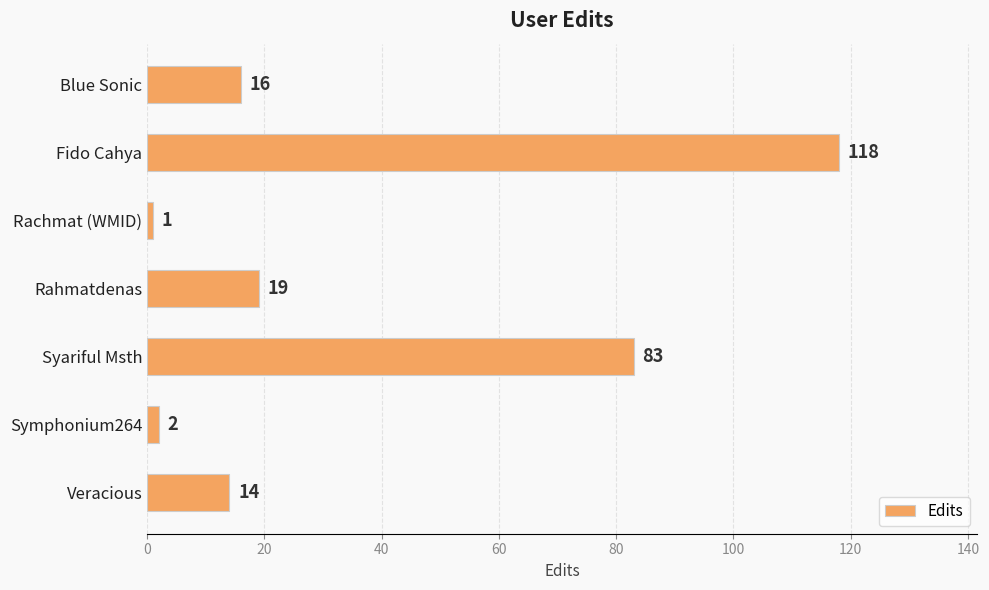

What is the difference between the maximum and minimum values?

117